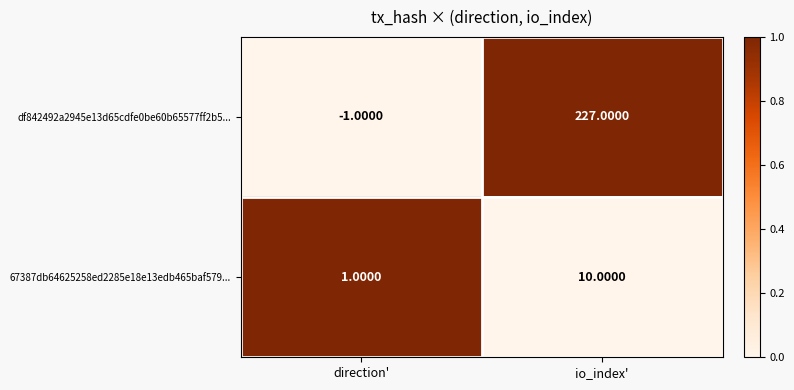

At which label is df842492a2945e13d65cdfe0be60b65577ff2b5... closest to 113?

direction'